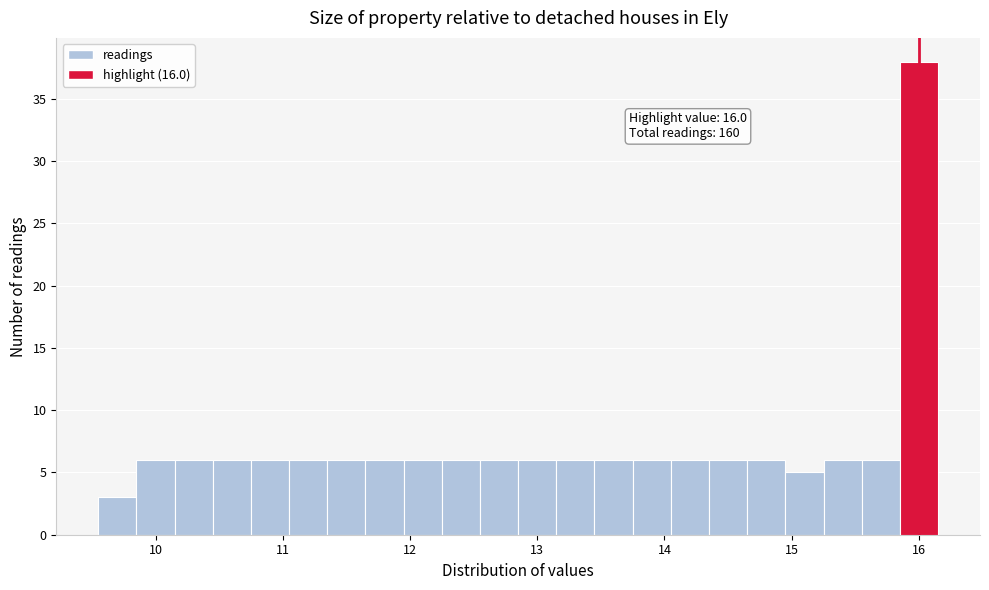

Around what value on the x-axis is the tallest bar? Give the approximate position of its centre, as read against the axis.

16.0